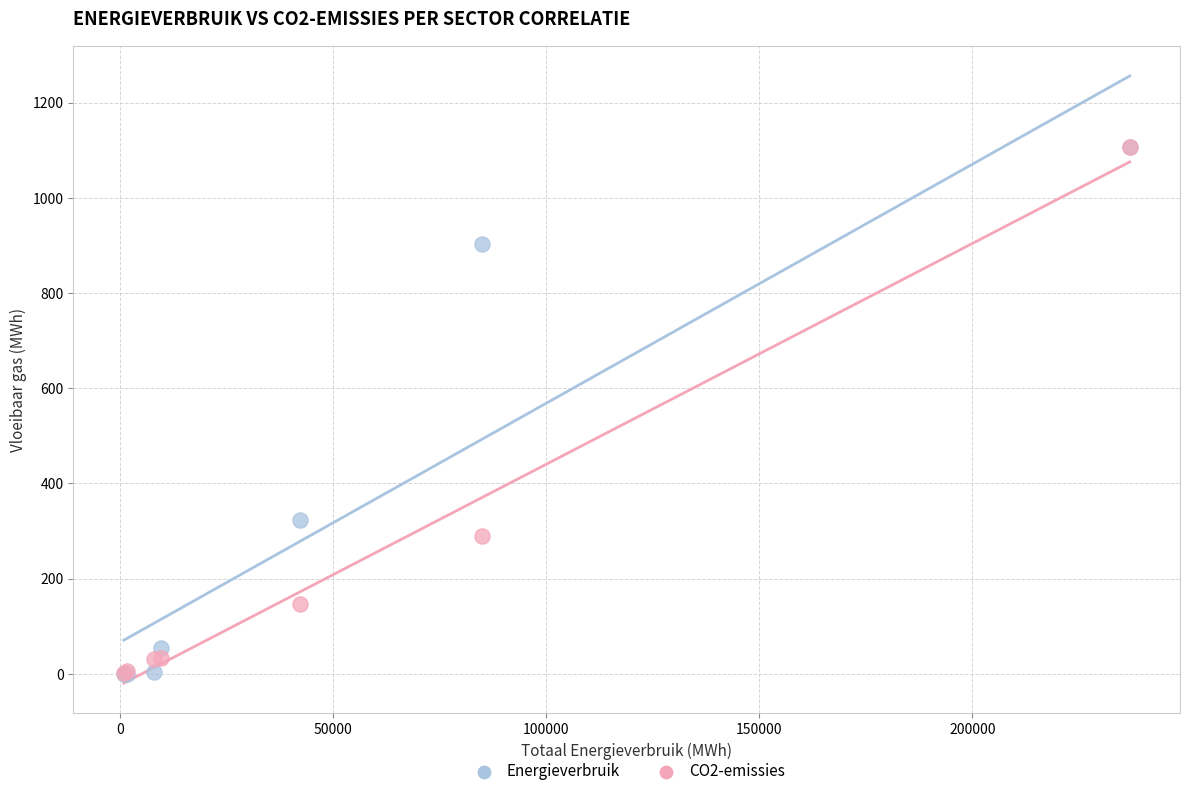

In the Energieverbruik series, what Y value is closest to 553?

324.1